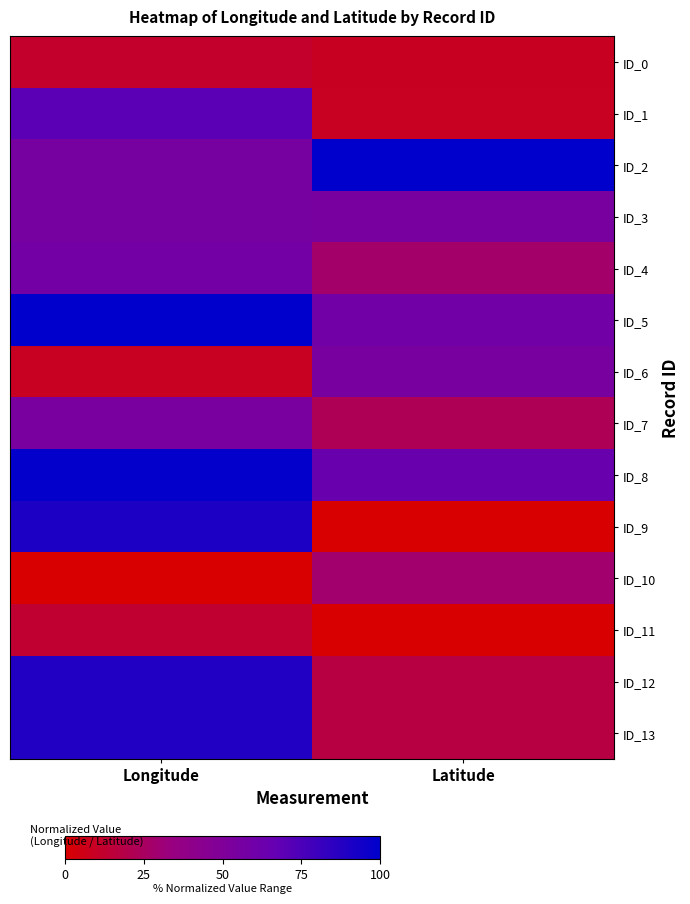

Rank the series by their maximum value, from highest to lowest.

ID_2, ID_5, ID_8, ID_9, ID_12, ID_13, ID_1, ID_4, ID_3, ID_6, ID_7, ID_10, ID_11, ID_0